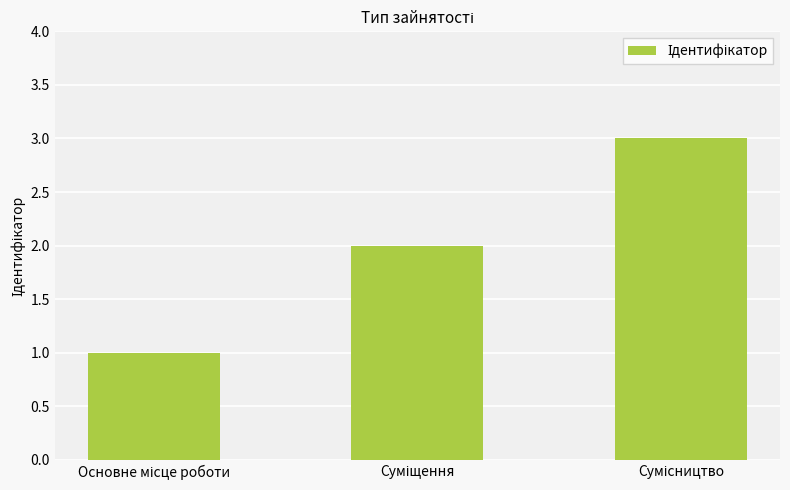

What is the maximum value shown in the chart?

3